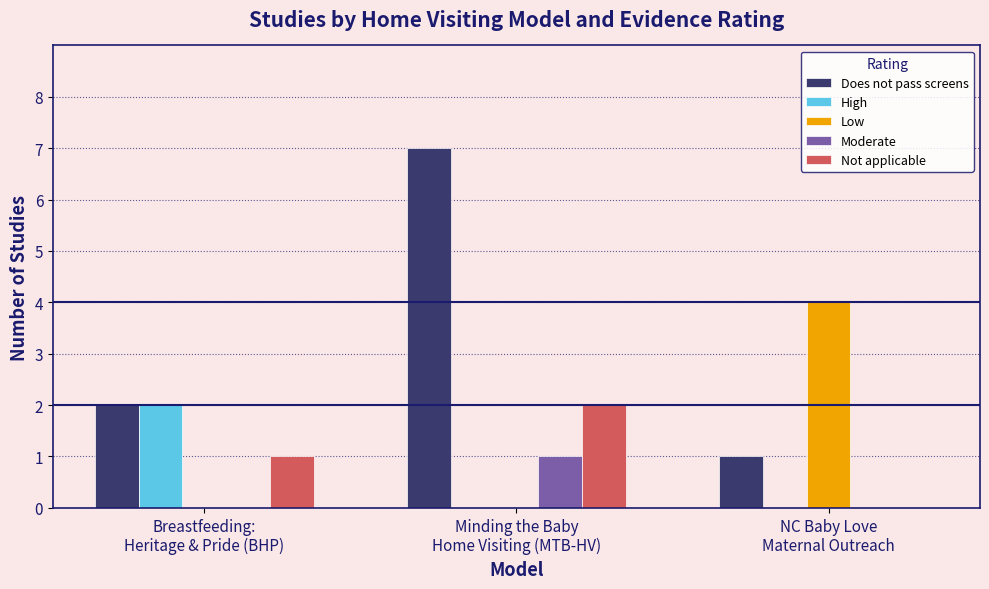

How many Not applicable values are between 0 and 2?

3